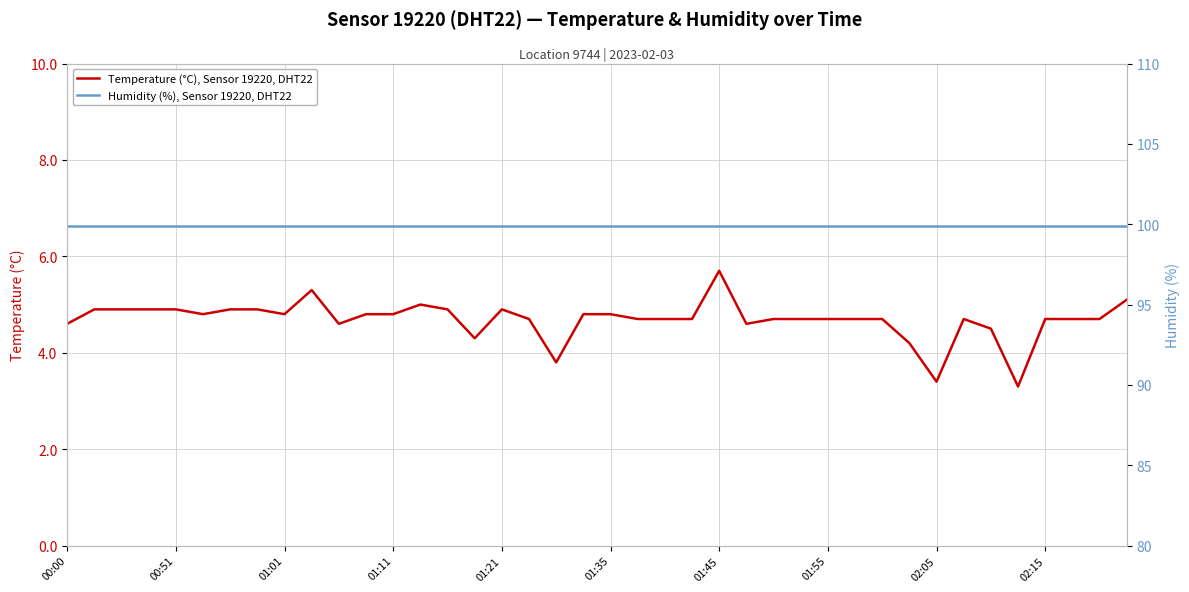

True or false: Temperature (°C), Sensor 19220, DHT22 and Humidity (%), Sensor 19220, DHT22 cross at least once.

False